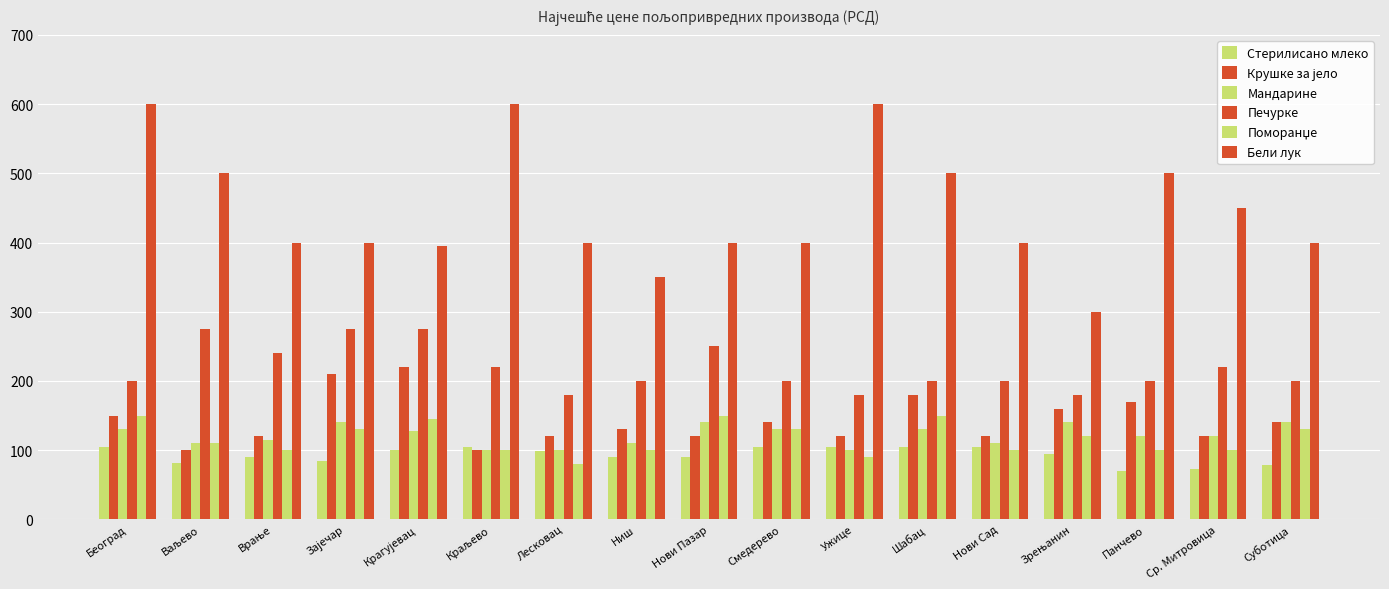

At which label does Мандарине reach its peak?

Нови Пазар